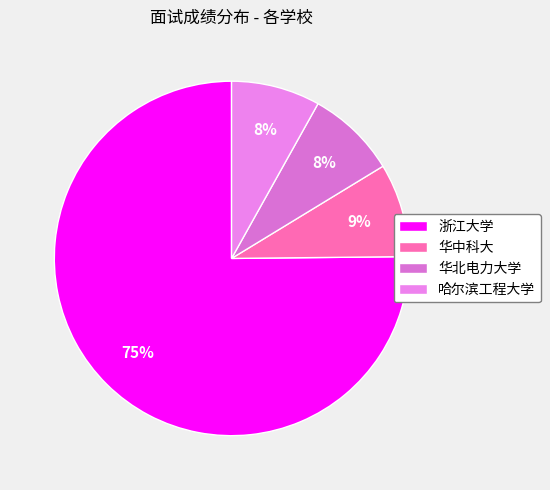

How many segments does this pie chart have?

4